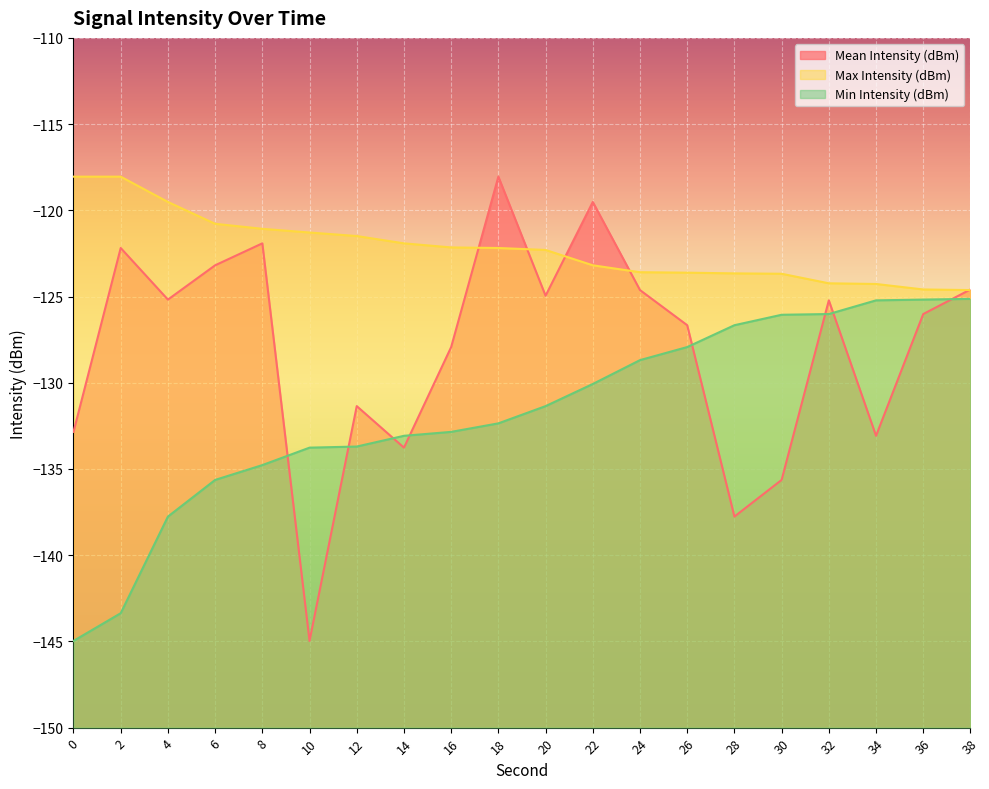

Between 16 and 28, which series saw the biggest shift?

Mean Intensity (dBm)